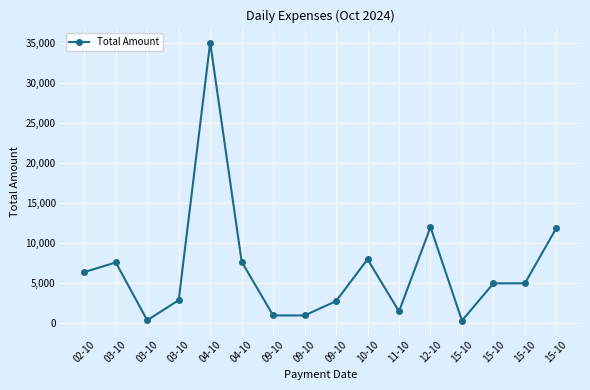

Reading left to right, transcribe all the data shown in this chart.

6400	7600	400	2900	35000	7700	1000	1000	2780	8000	1500	12000	350	5000	5000	11900